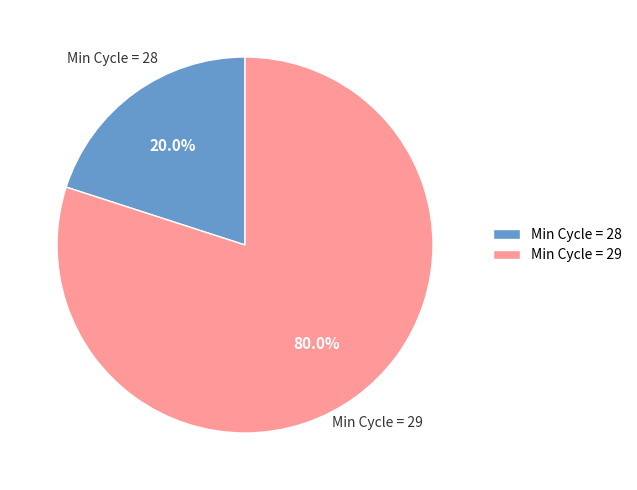

Rank the categories by value from highest to lowest.

Min Cycle = 29, Min Cycle = 28